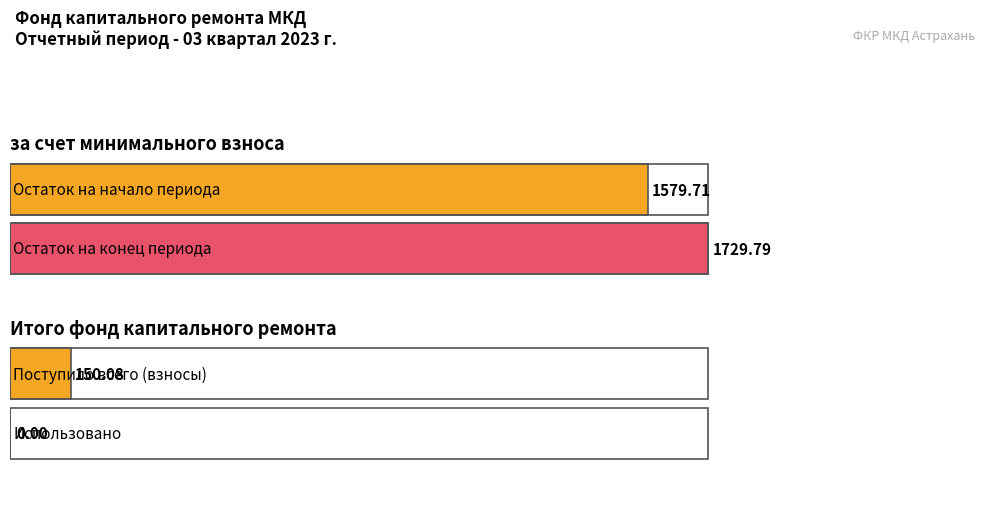

Which has a higher value, Остаток на конец периода or Остаток на начало периода?

Остаток на конец периода